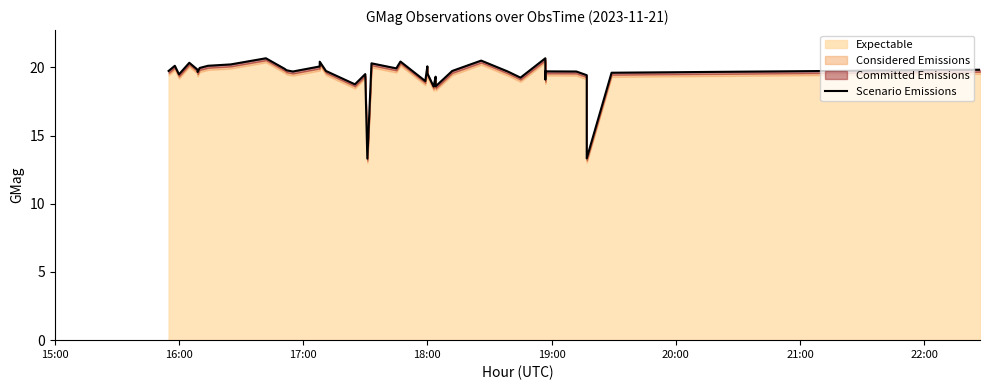

How many interior local peaks (higher than both neighbors) does the data have?

12